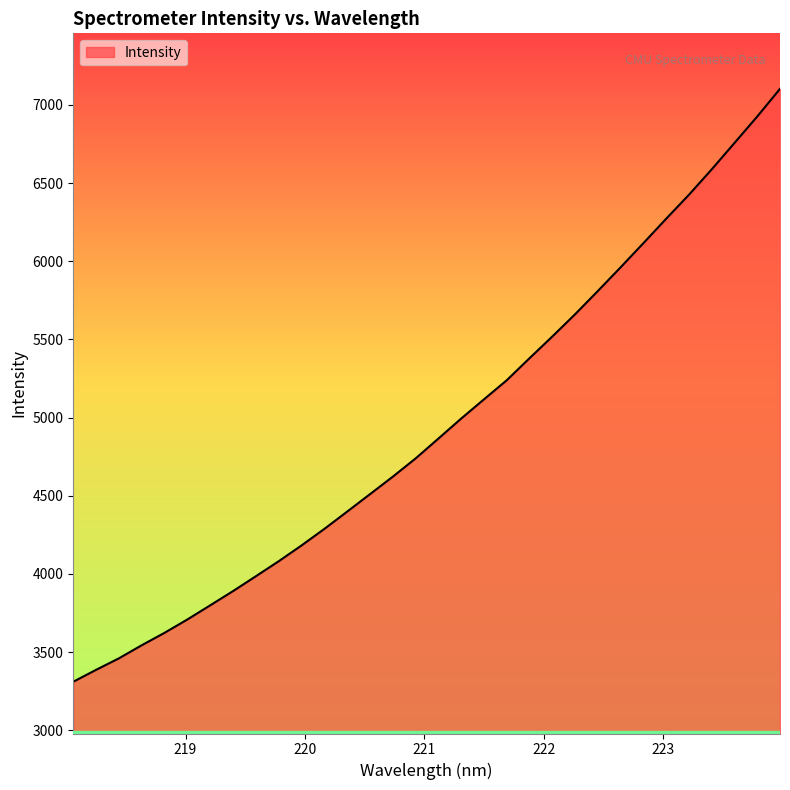

What is the difference between the maximum and minimum values?

3792.2